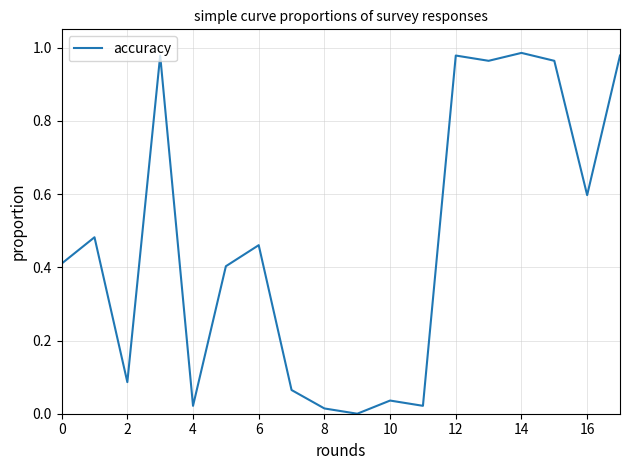

Is it true that the value at 6 is 0.7?

False